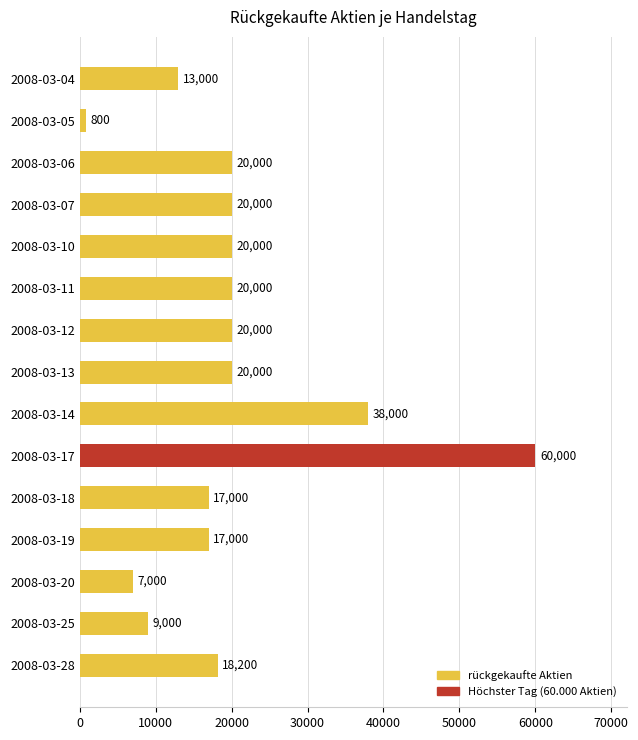

How many values are below 20000?

7